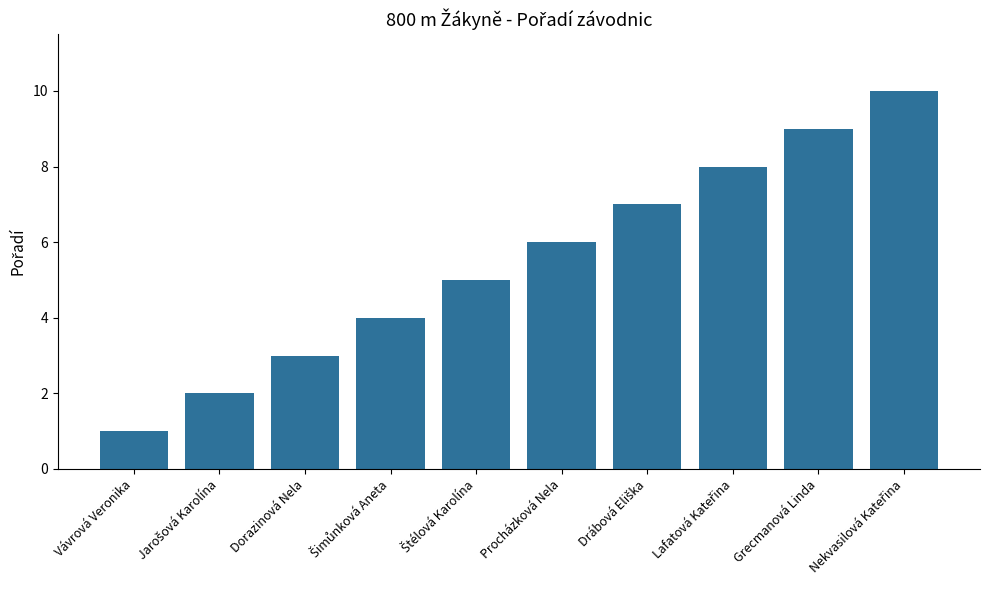

At which category does the chart reach its minimum across all series?

Vávrová Veronika